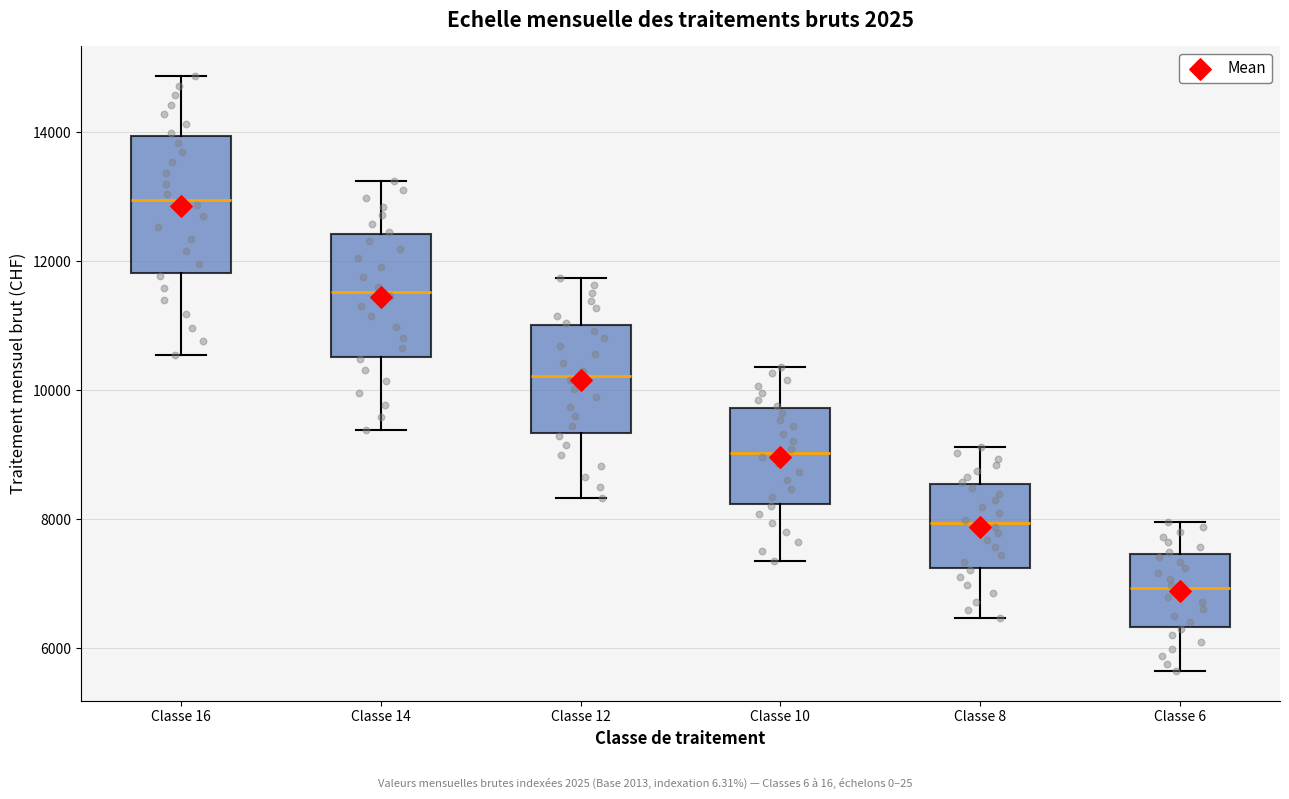

Which box is the tallest, from its lower edge to its upper edge?

Classe 16